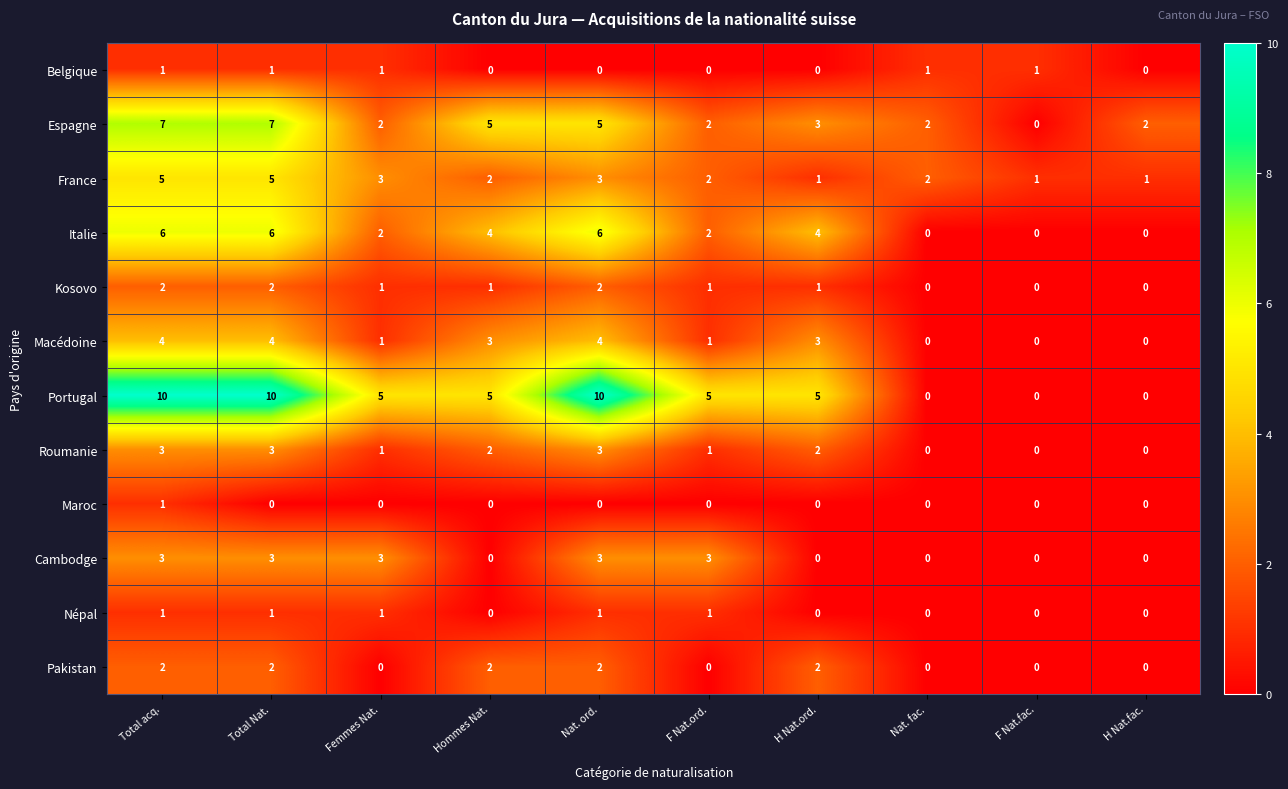

What is the difference between the highest and lowest values at F Nat.fac.?

1